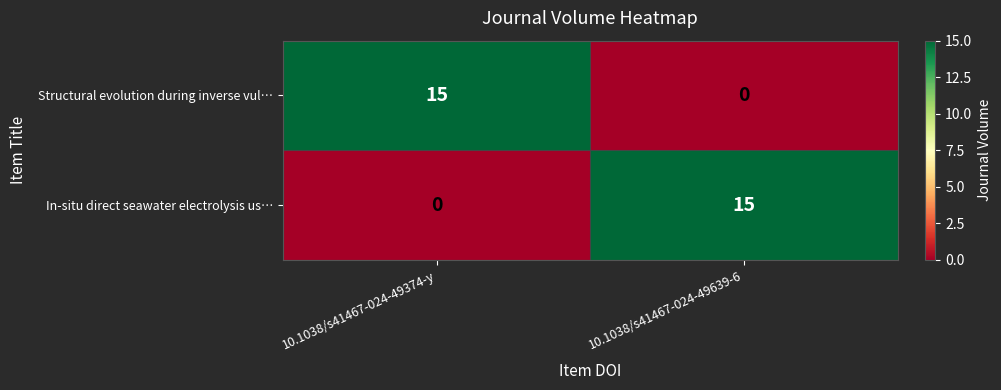

What is the sum of the Structural evolution during inverse vul… values at 10.1038/s41467-024-49374-y and 10.1038/s41467-024-49639-6?

15